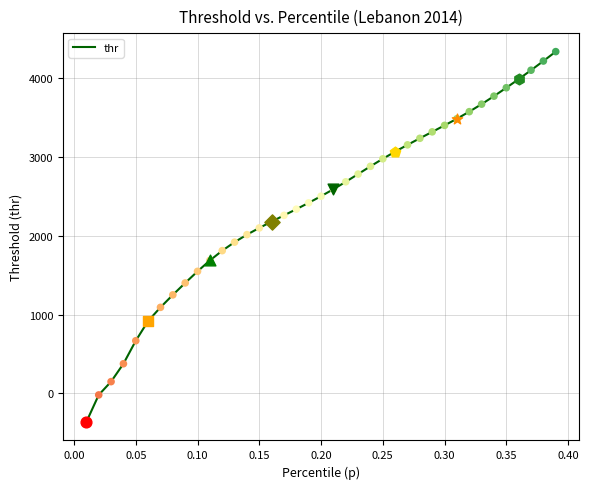

What is the difference between the maximum and minimum values?

4697.1